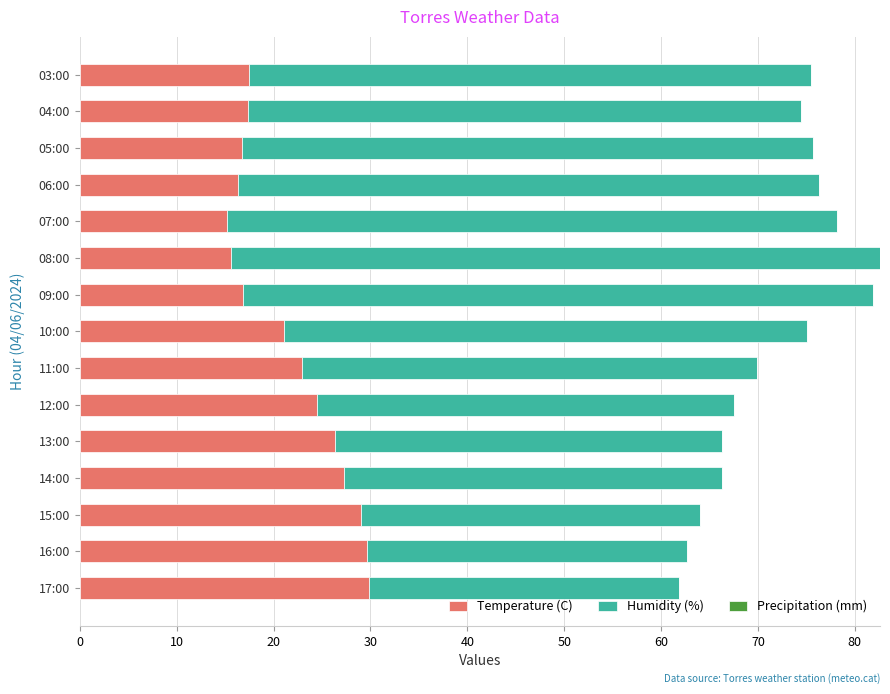

What is the highest value of the Temperature (C) series?

29.9